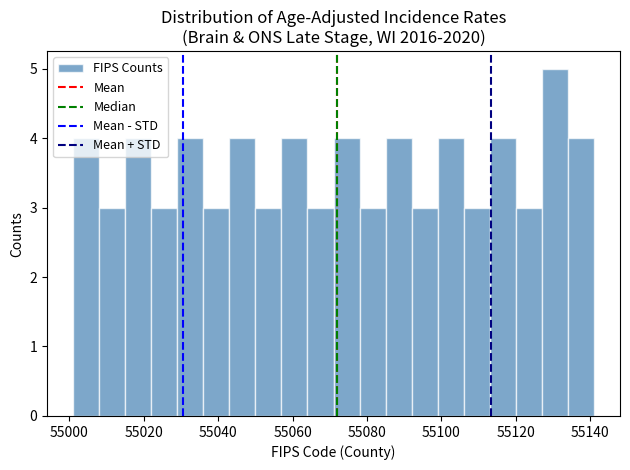

Read against the x-axis, roughly where is the centre of the tallest bar?

55130